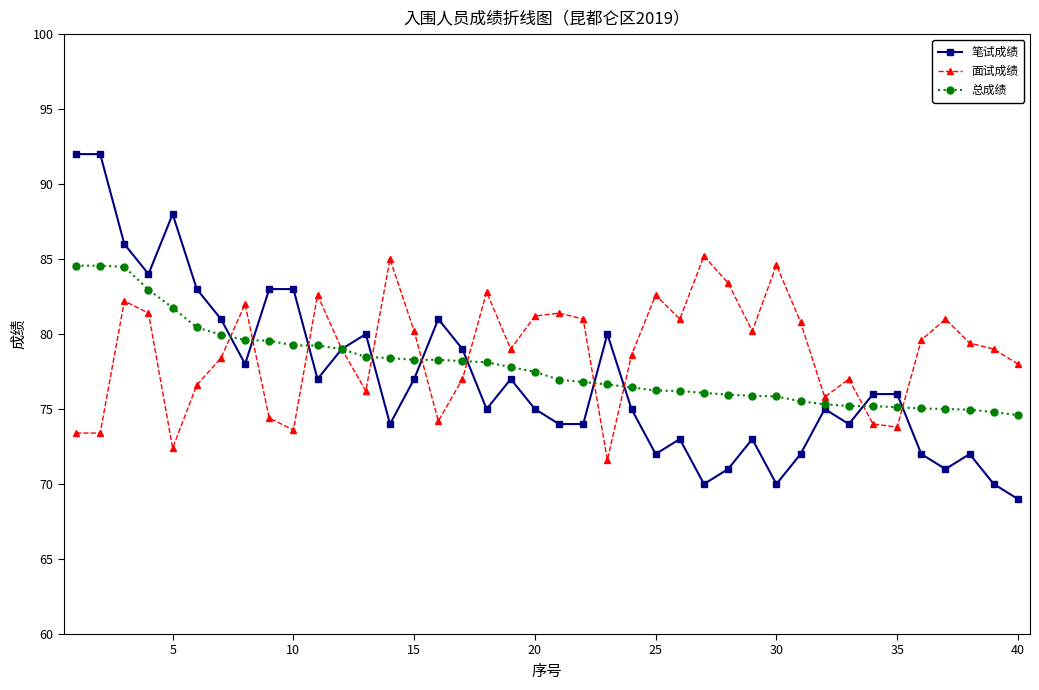

True or false: 笔试成绩 has more than 1 interior local peaks.

True